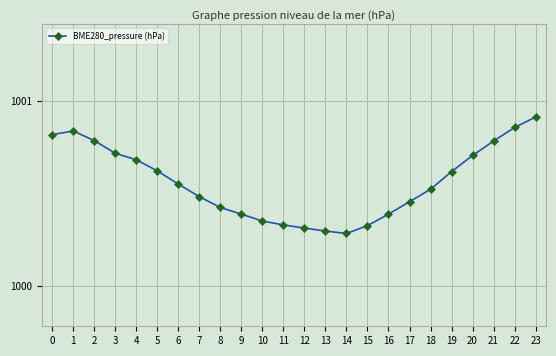

How many points are higher than both their immediate neighbors (excluding endpoints)?

1